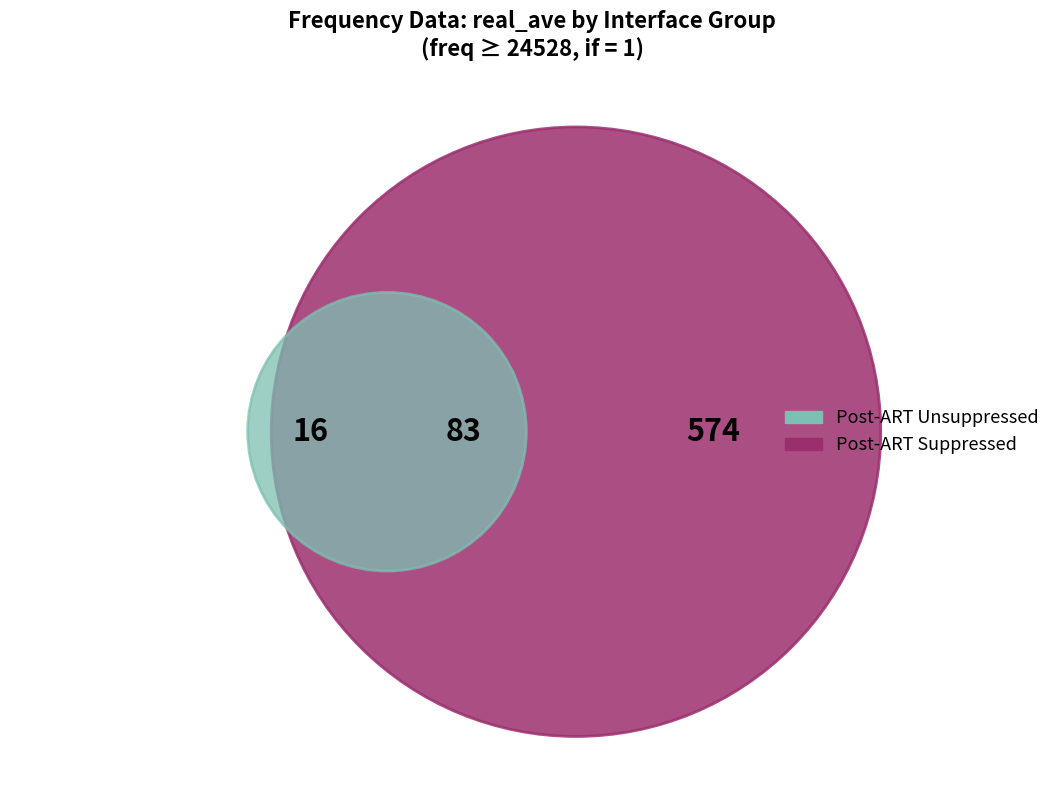

Is it true that 13 is 1% of the pie?

False